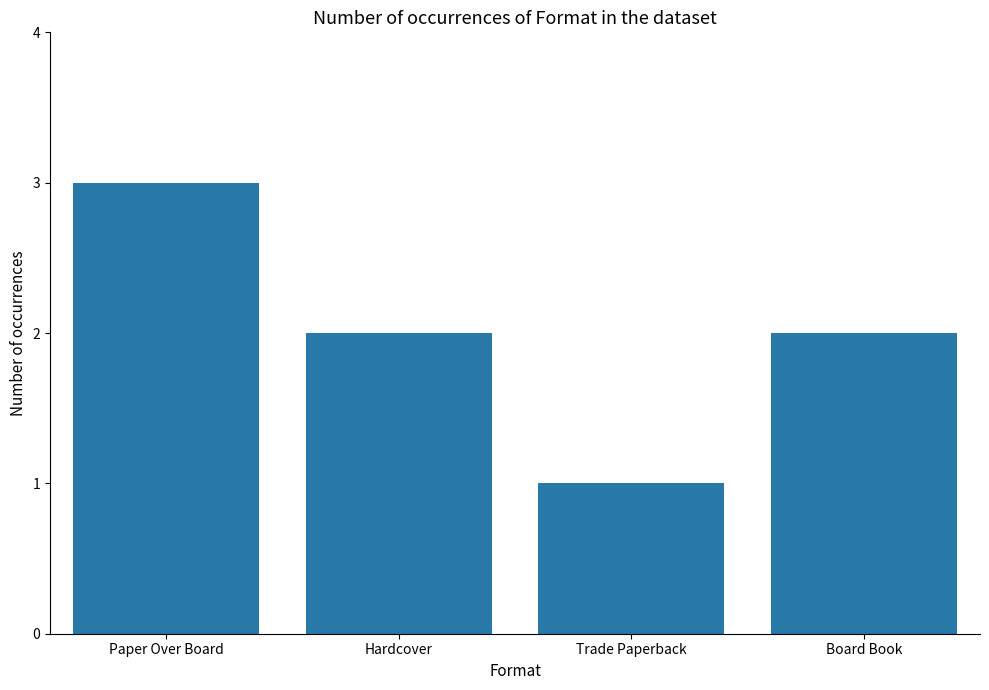

Are the bars grouped side by side (vs. stacked)?

No